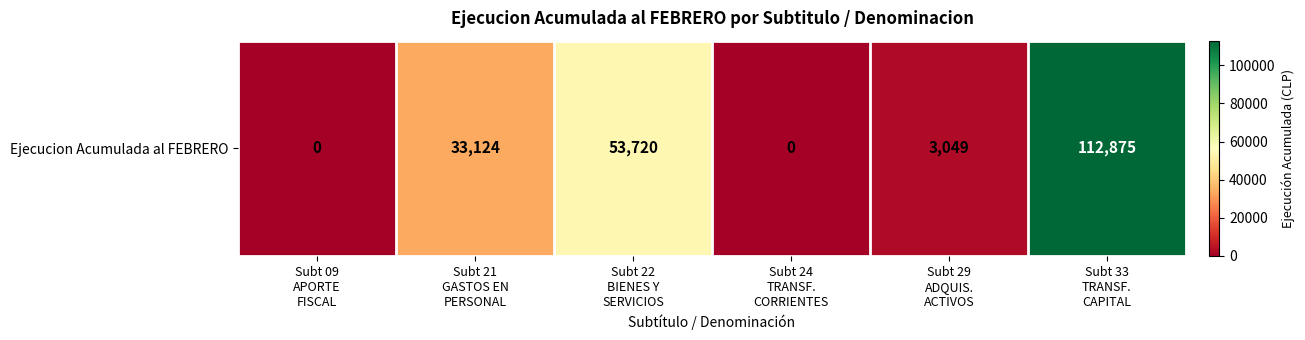

Reading left to right, list all the values displayed in this chart.

Subt 09
APORTE
FISCAL=0	Subt 21
GASTOS EN
PERSONAL=33124	Subt 22
BIENES Y
SERVICIOS=53720	Subt 24
TRANSF.
CORRIENTES=0	Subt 29
ADQUIS.
ACTIVOS=3049	Subt 33
TRANSF.
CAPITAL=112875